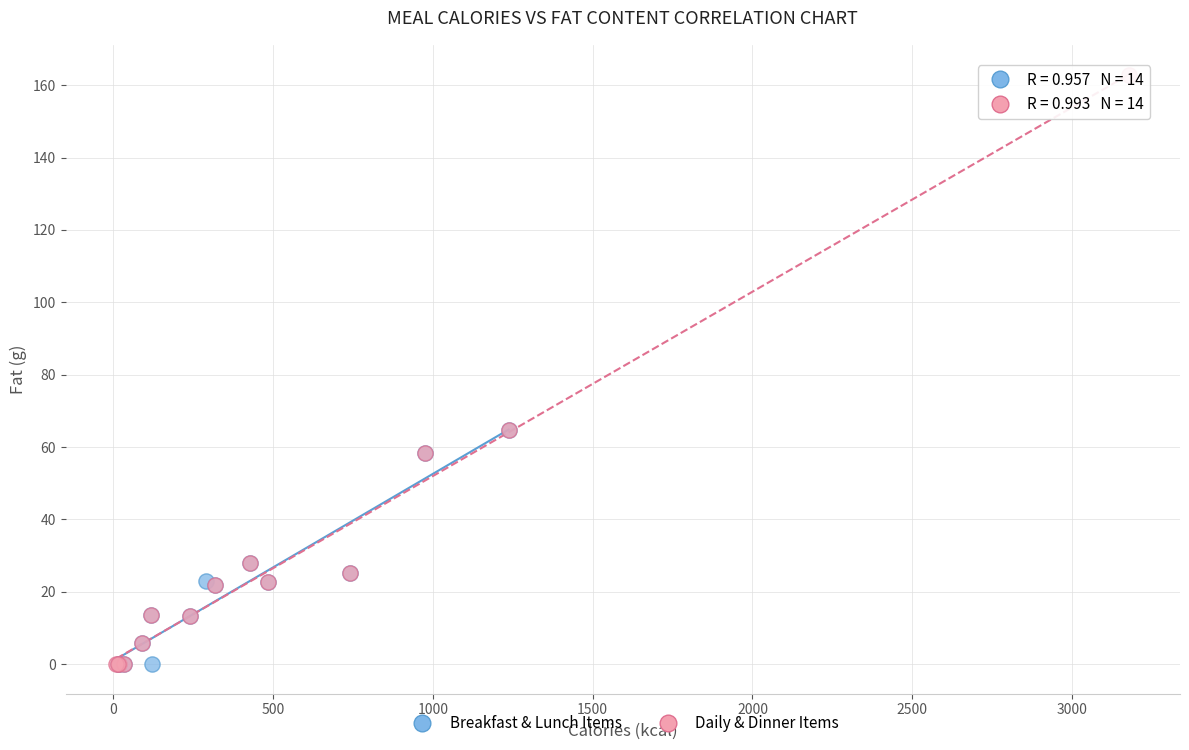

Which series contains the highest Y value?

Daily & Dinner Items